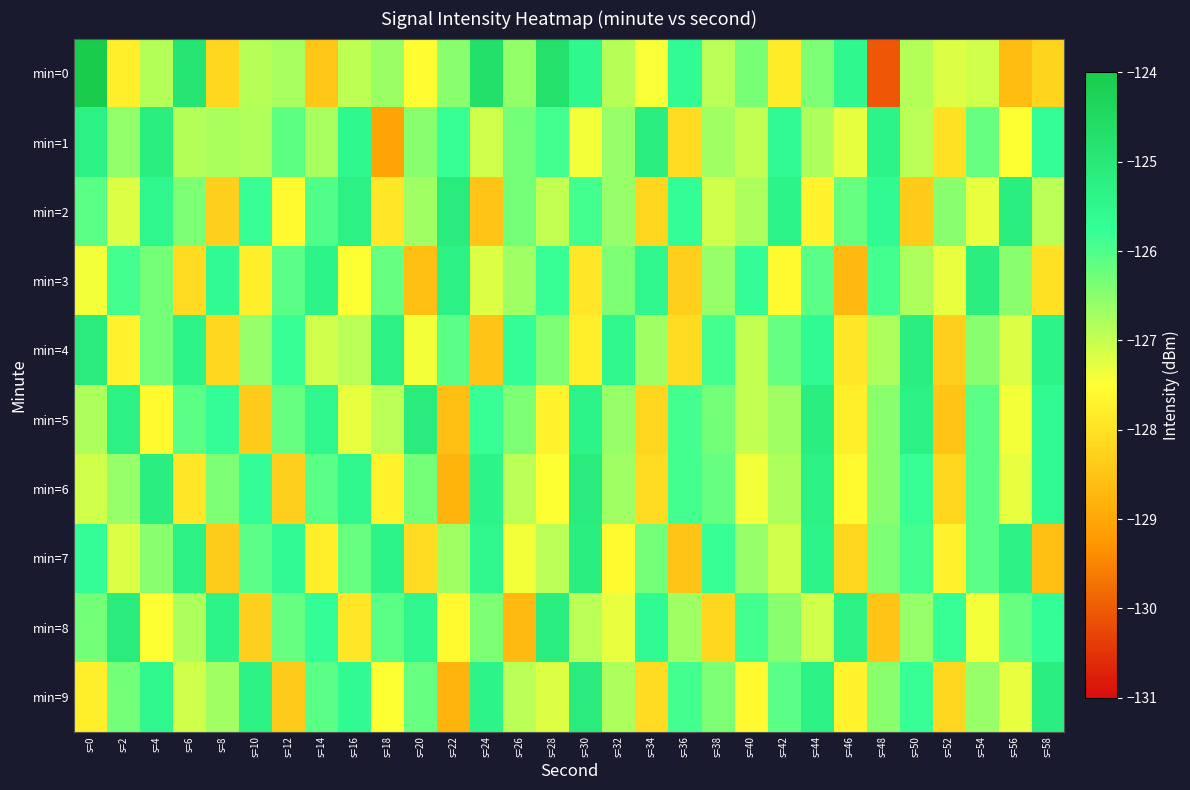

Which series has the widest spread of values?

min=0